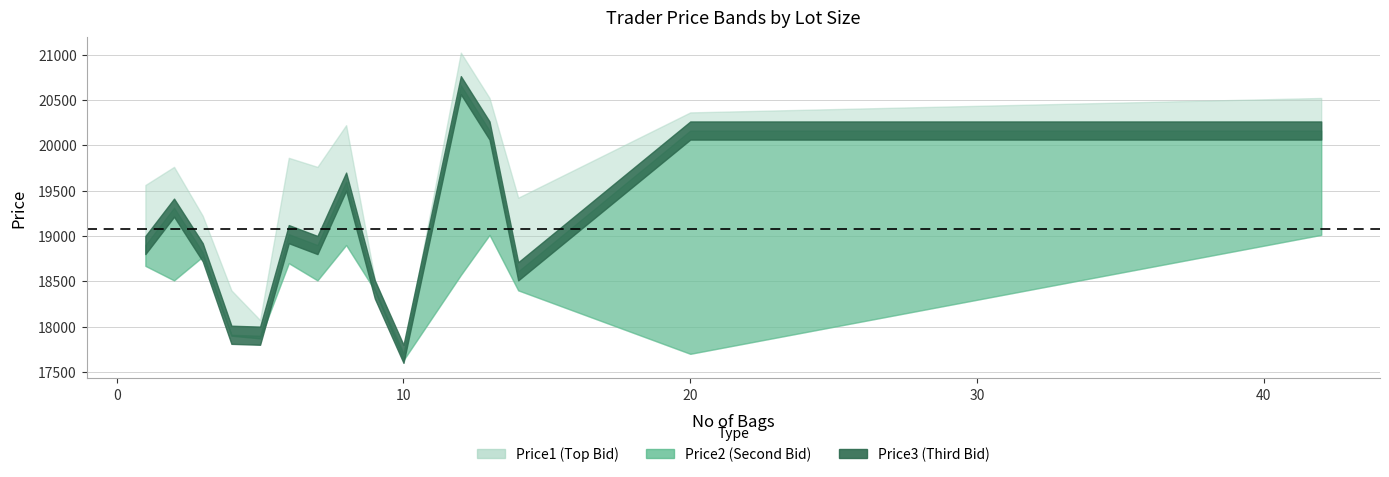

In Price2, how many points are higher than both neighbors (excluding endpoints)?

4